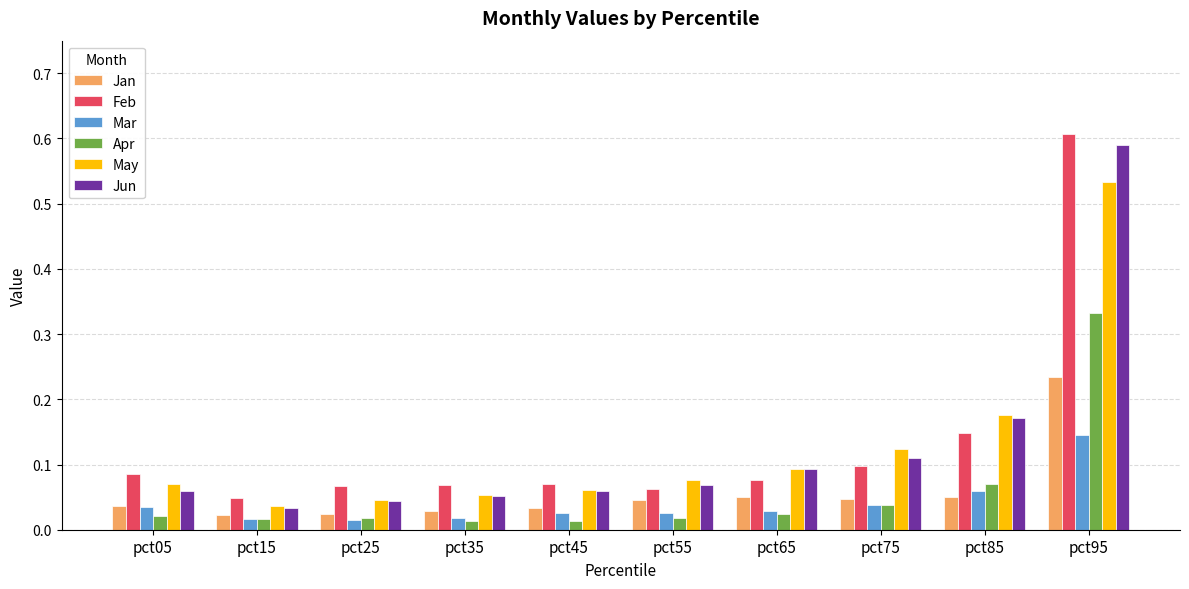

At which category is the sum across all series the highest?

pct95